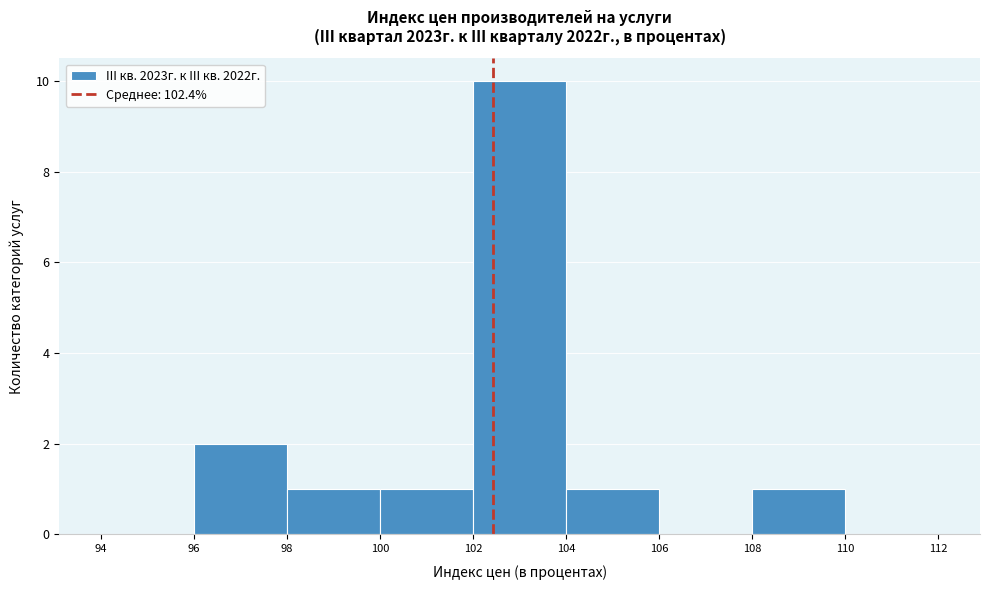

Over which range of the x-axis is the bar tallest?

102 to 104